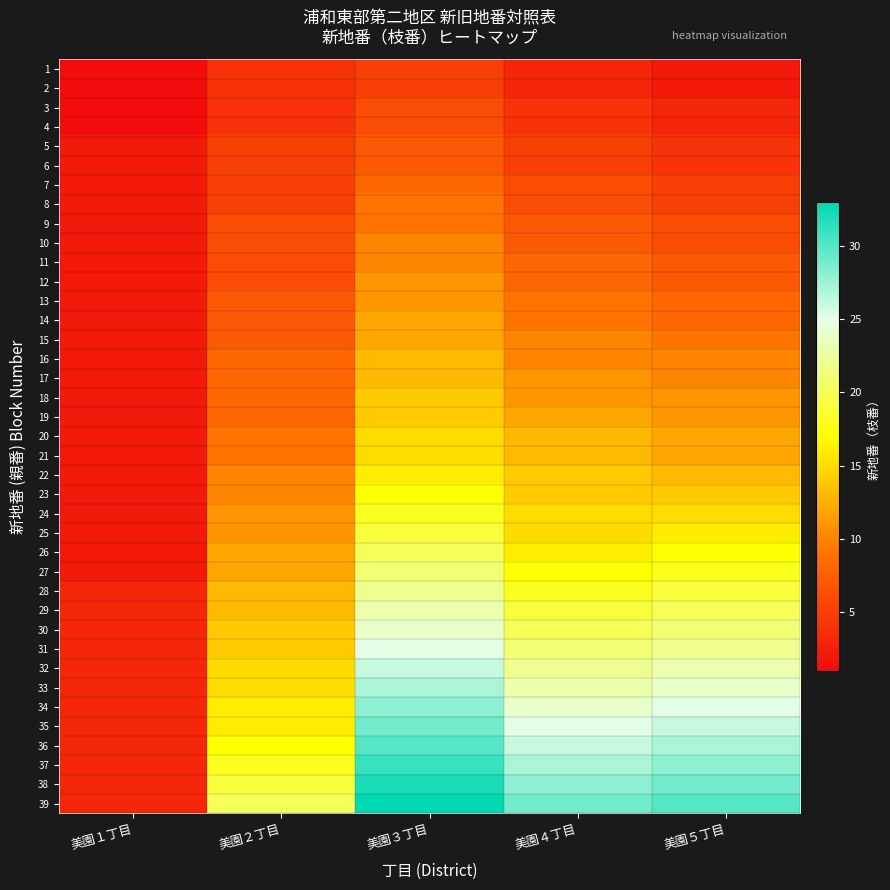

Which category has the highest value across all series?

美園３丁目